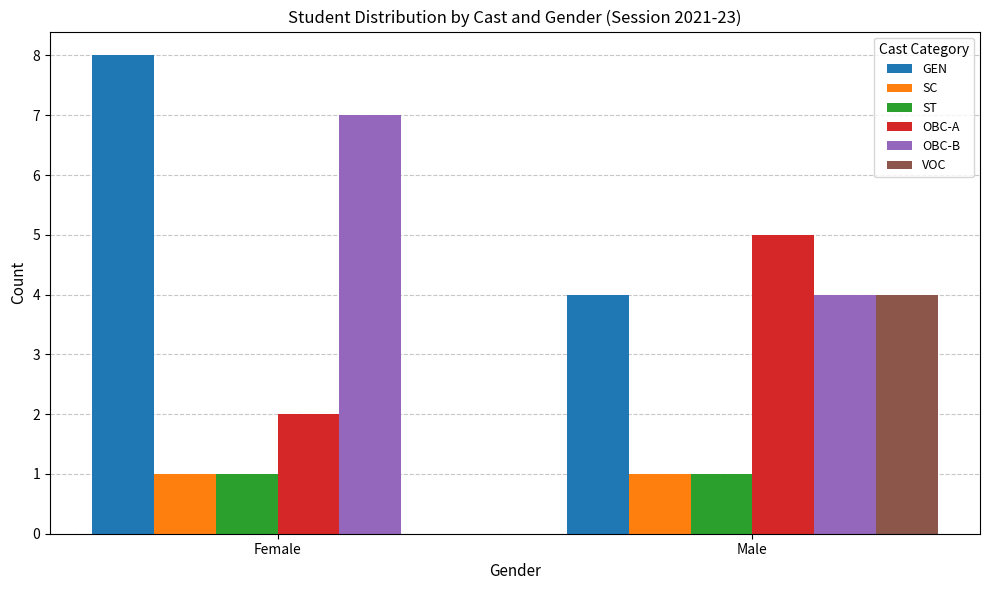

What is the maximum value shown in the chart?

8